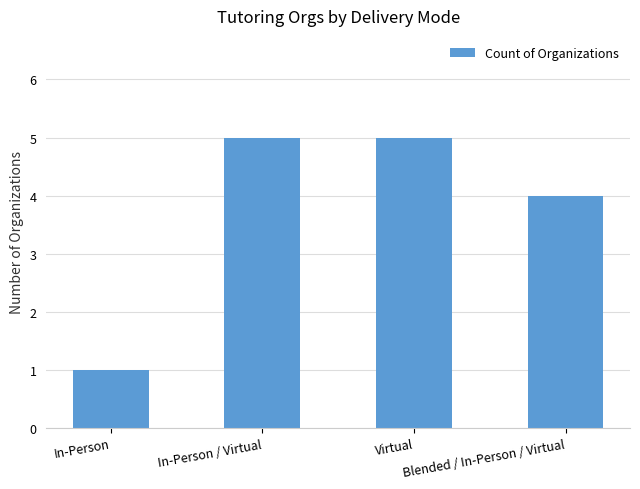

Reading right to left, transcribe all the data shown in this chart.

Blended / In-Person / Virtual=4	Virtual=5	In-Person / Virtual=5	In-Person=1